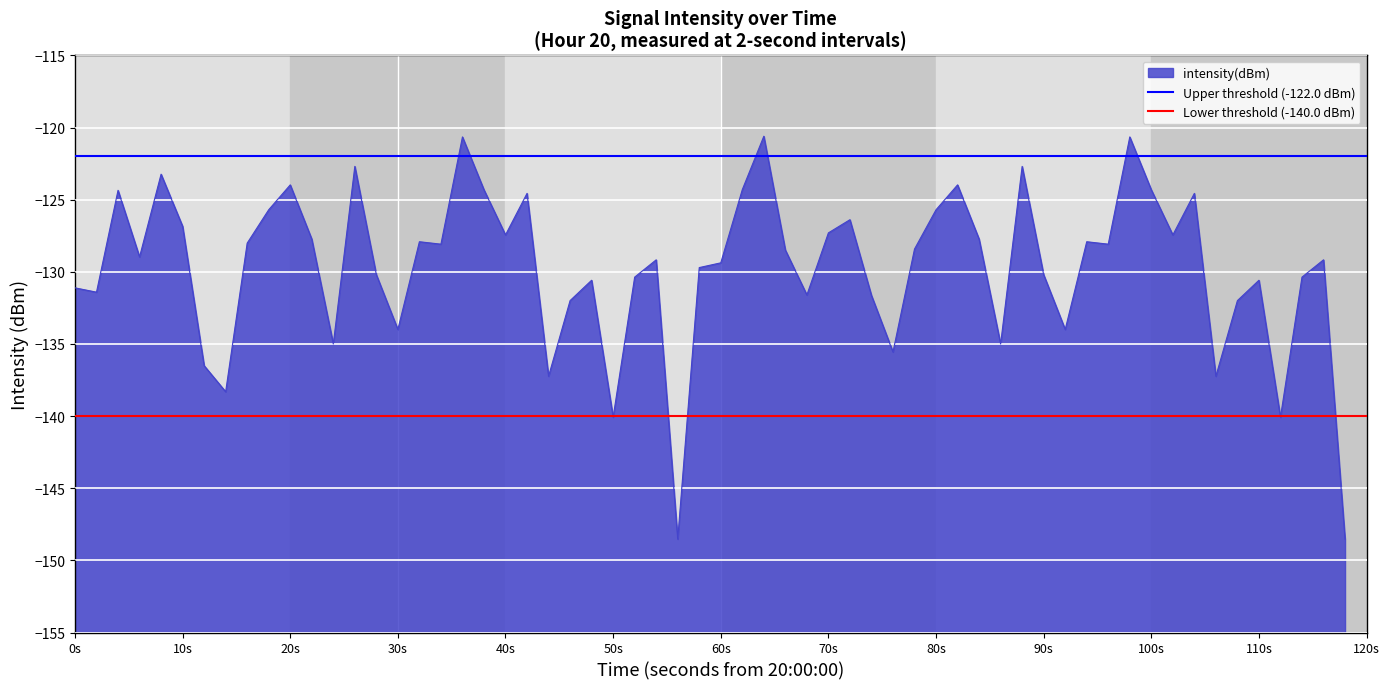

Is it true that intensity(dBm) equals -124.3 at 100s?

True